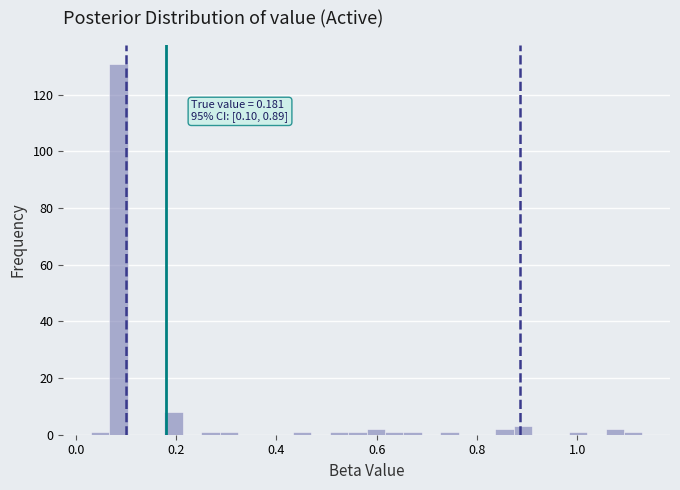

Around what value on the x-axis is the tallest bar? Give the approximate position of its centre, as read against the axis.

0.08